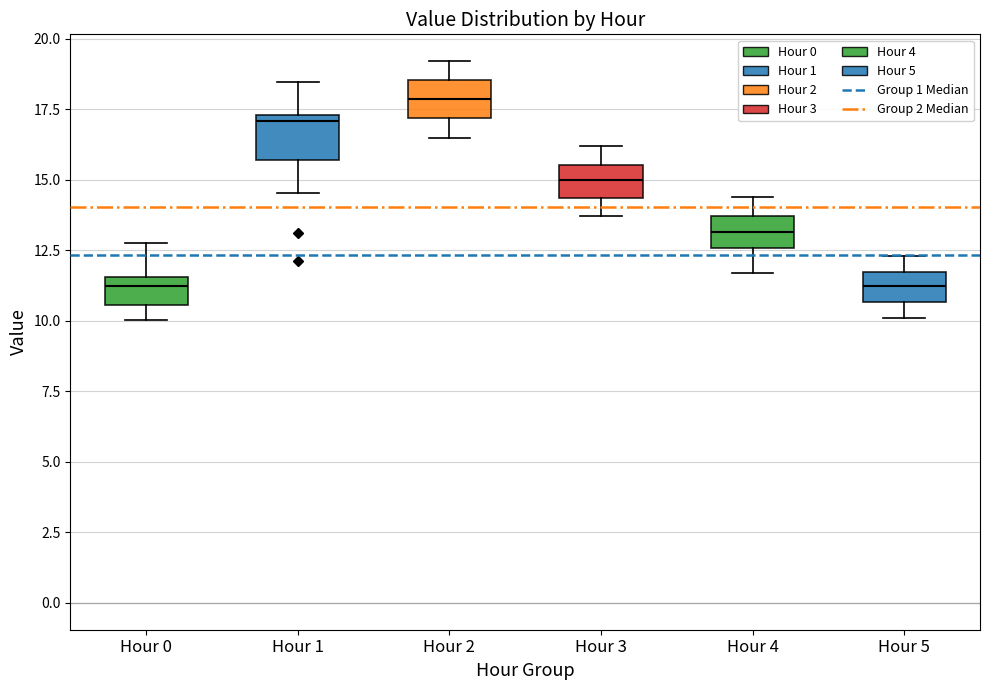

Reading left to right, read every box against the y-axis: the position of its median line, the range the box covers, and the ends of its whiskers. The values are not printed on the chart, so give them approximately, as read against the axis.

Hour 0: median 11.0, box 10.5 to 11.5, whiskers 10.0 to 13.0
Hour 1: median 17.0, box 15.5 to 17.5, whiskers 14.5 to 18.5
Hour 2: median 18.0, box 17.0 to 18.5, whiskers 16.5 to 19.0
Hour 3: median 15.0, box 14.5 to 15.5, whiskers 13.5 to 16.0
Hour 4: median 13.0, box 12.5 to 13.5, whiskers 11.5 to 14.5
Hour 5: median 11.5 (inside the box), box 10.5 to 11.5, whiskers 10.0 to 12.5